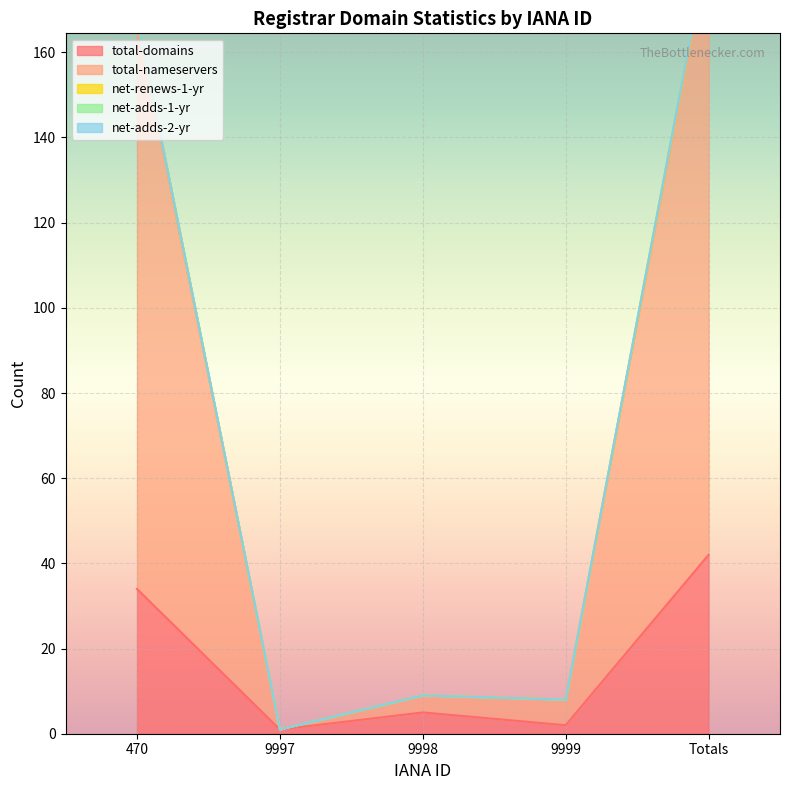

The value of total-domains at Totals is 60. True or false?

False